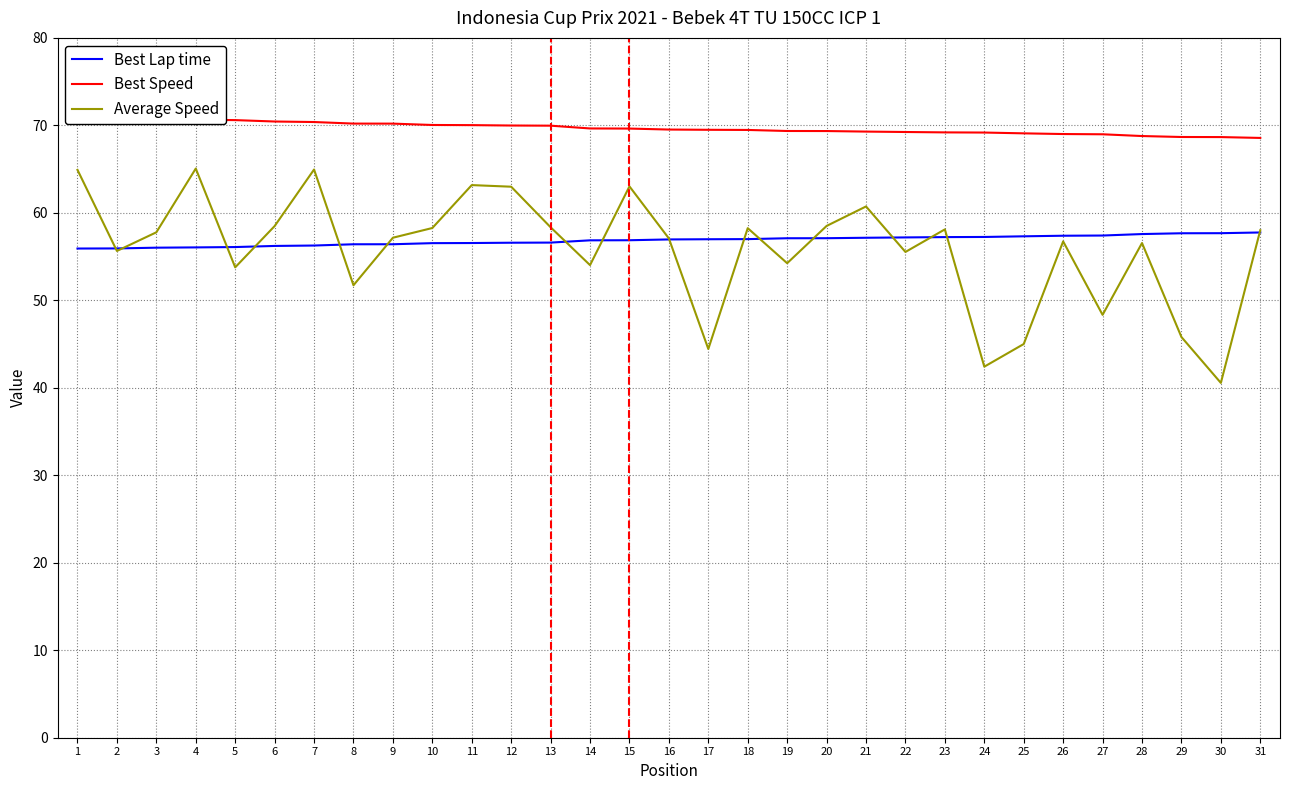

True or false: Best Lap time has a value of 56.2 at 6.

True